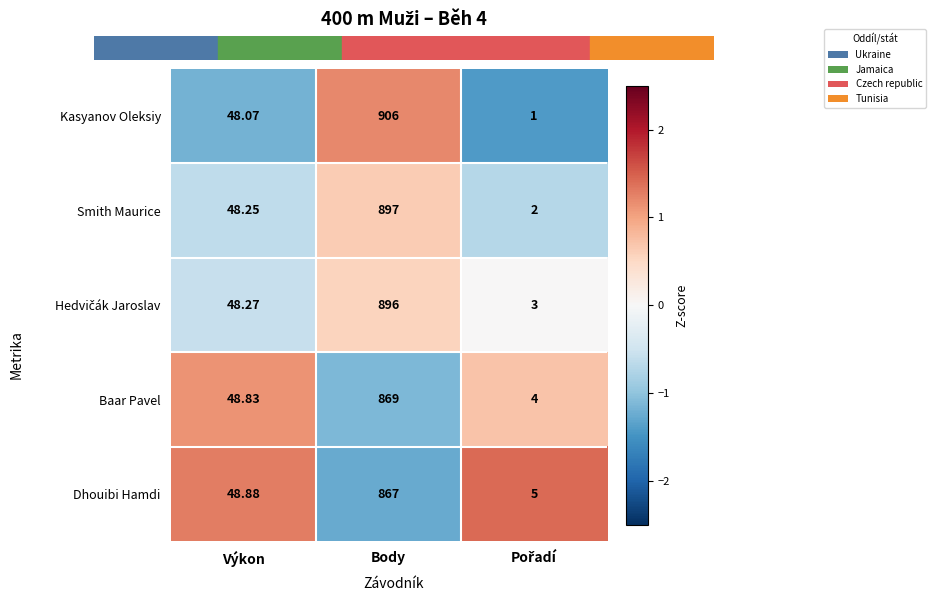

How many categories are shown in the chart?

3